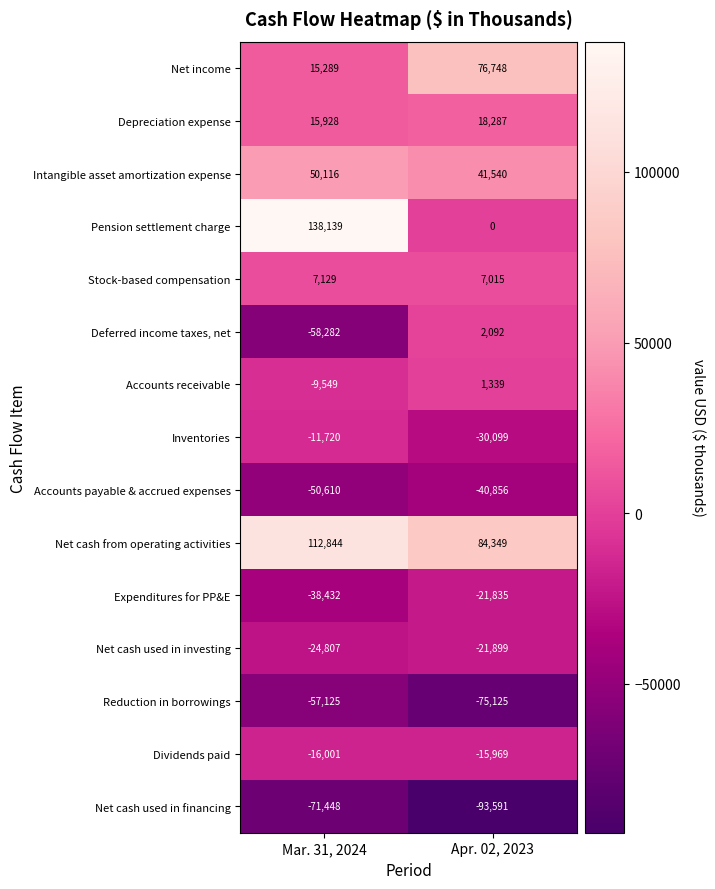

True or false: Net cash from operating activities has a value of 112844 at Mar. 31, 2024.

True